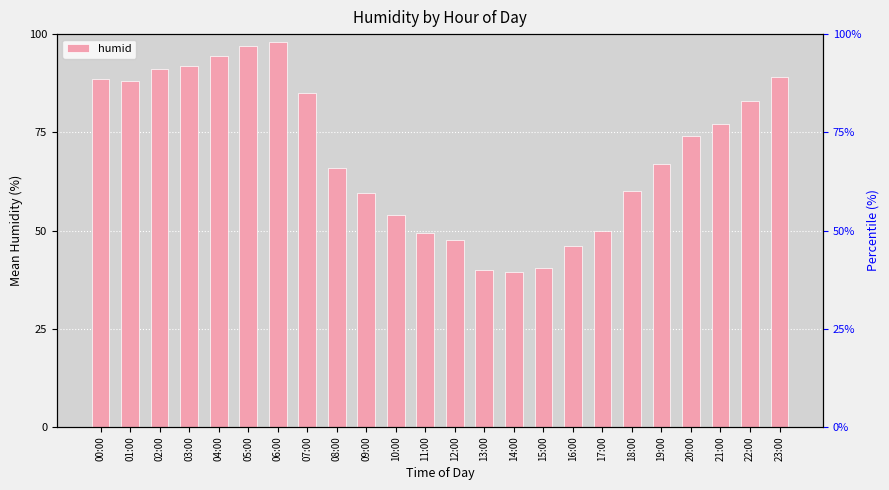

How many data points are less than 74?

12